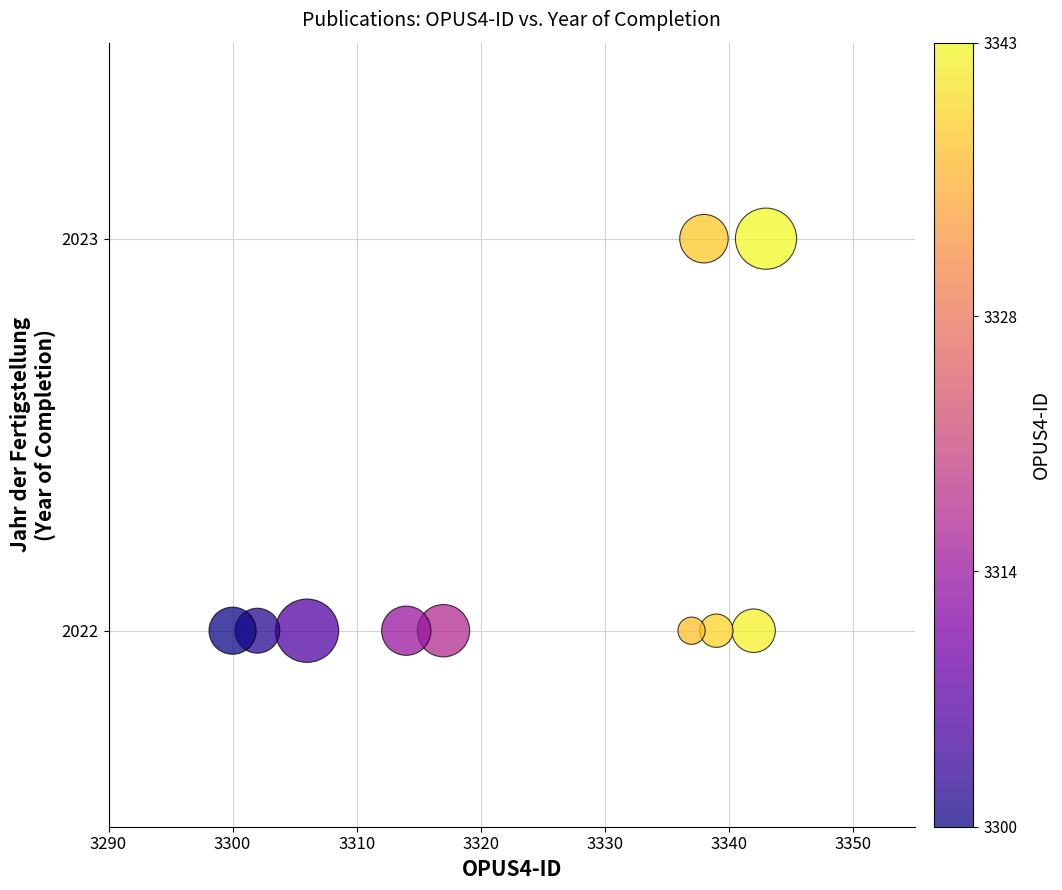

What is the range of X values (max minus min)?

43